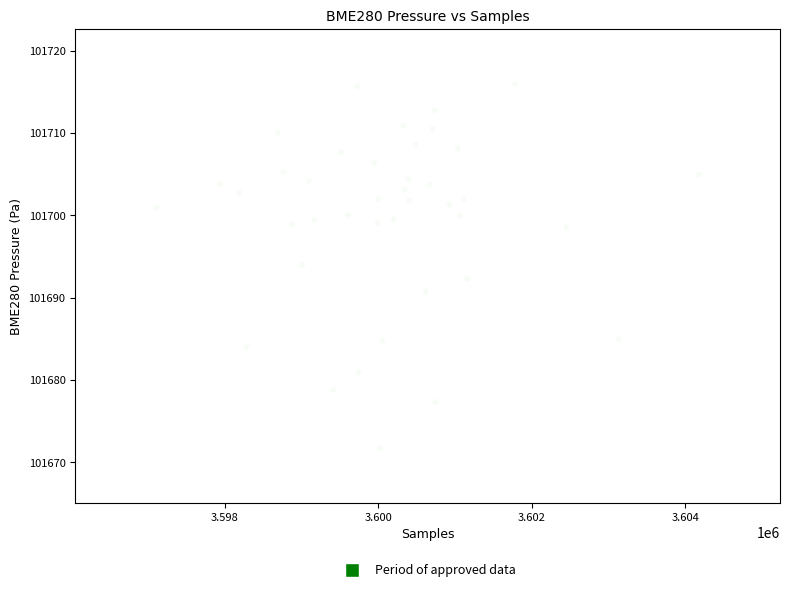

What is the range of X values (max minus min)?

7064.0